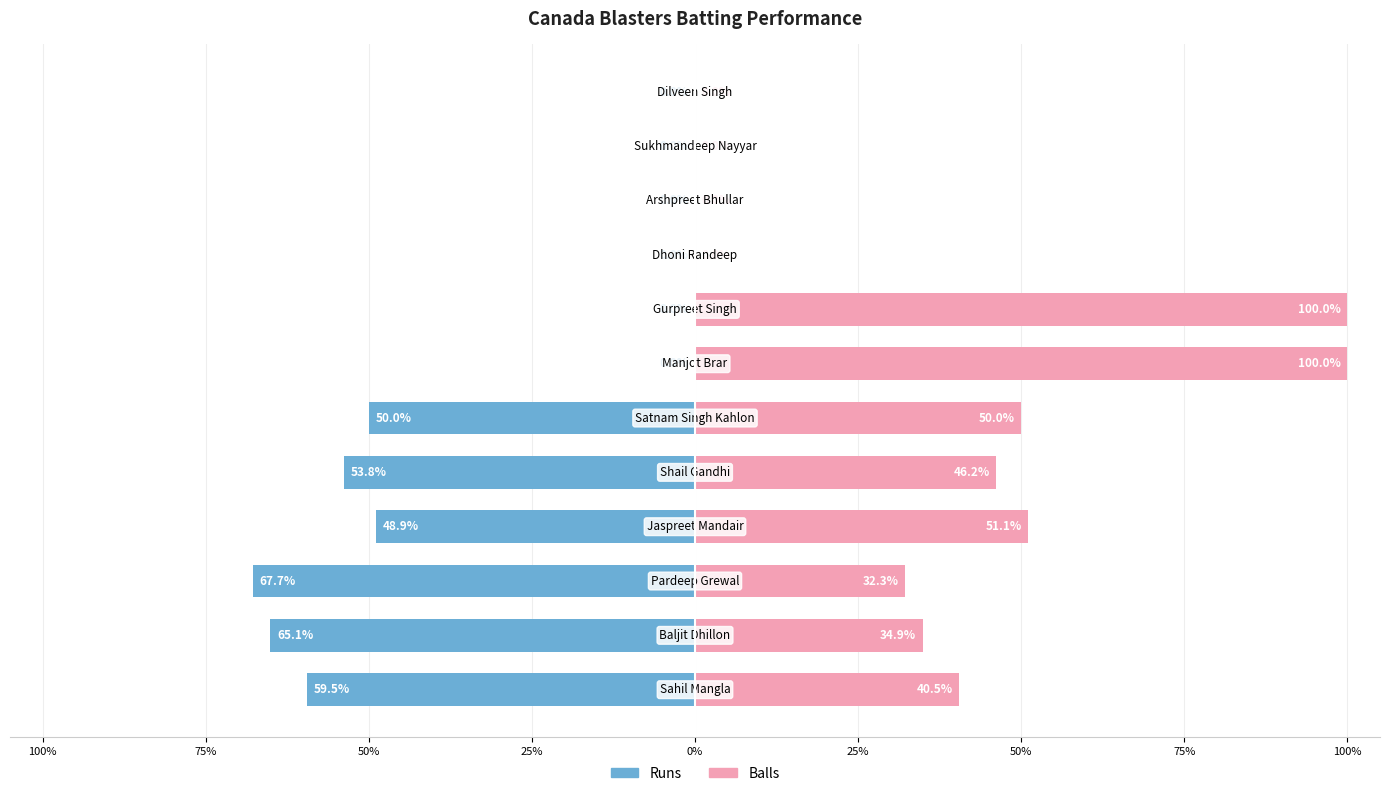

How many categories are shown in the chart?

12